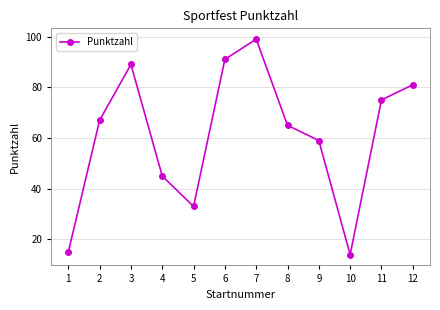

What is the difference between the values at 7 and 11?

24